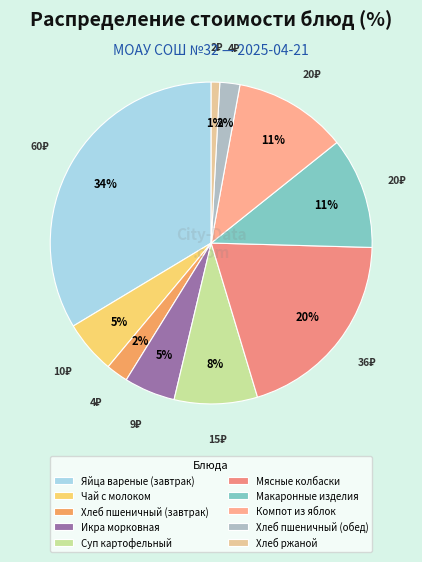

Is there a majority slice in this chart?

No